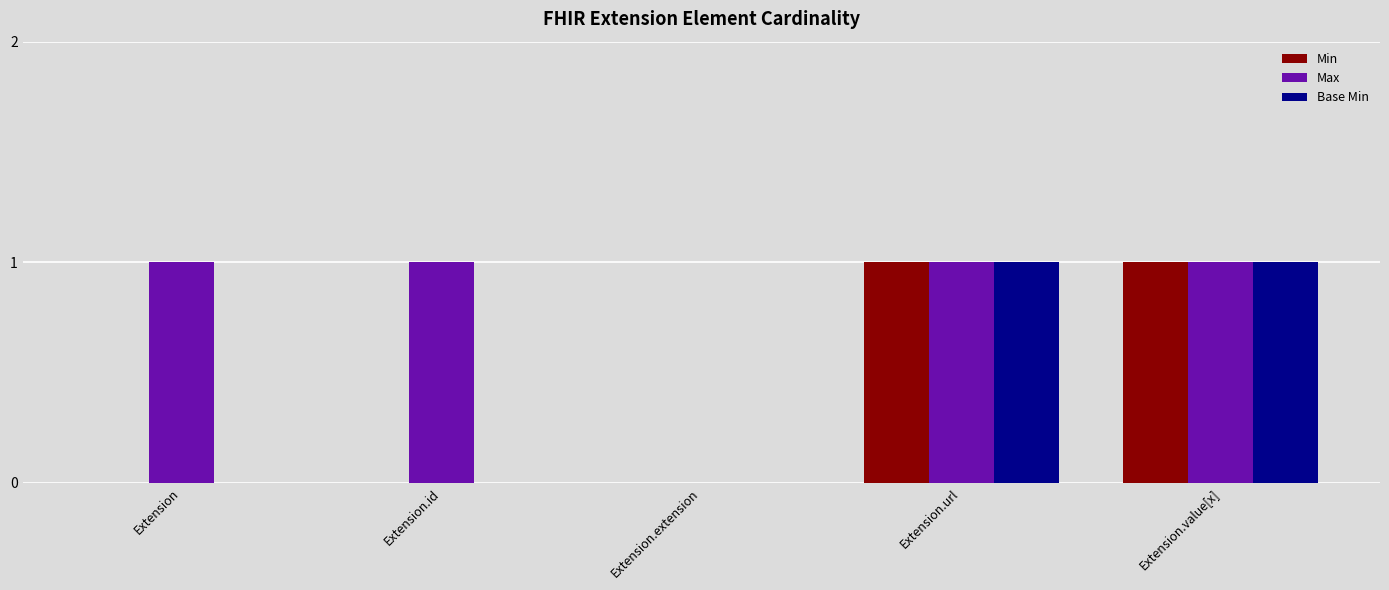

The Base Min series shows 1 at Extension.url. True or false?

True